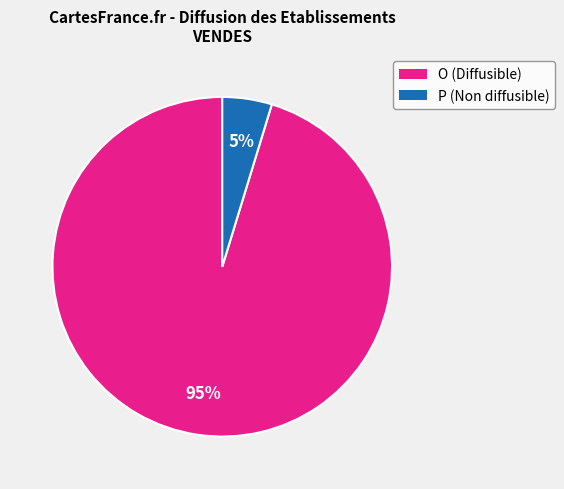

Which has a higher value, O or P?

O